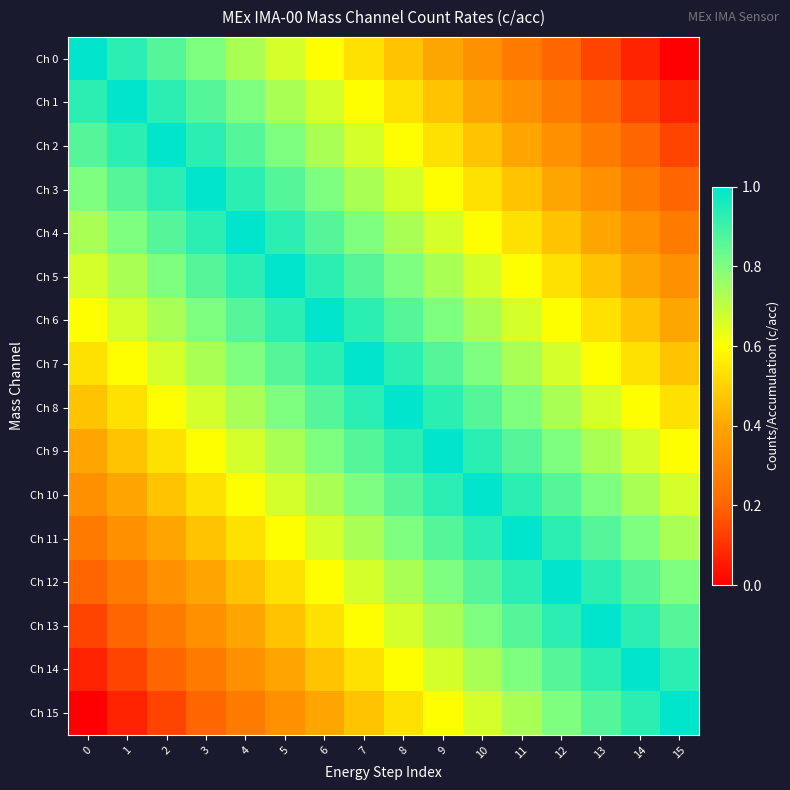

Which series has the largest total across all categories?

Ch 7